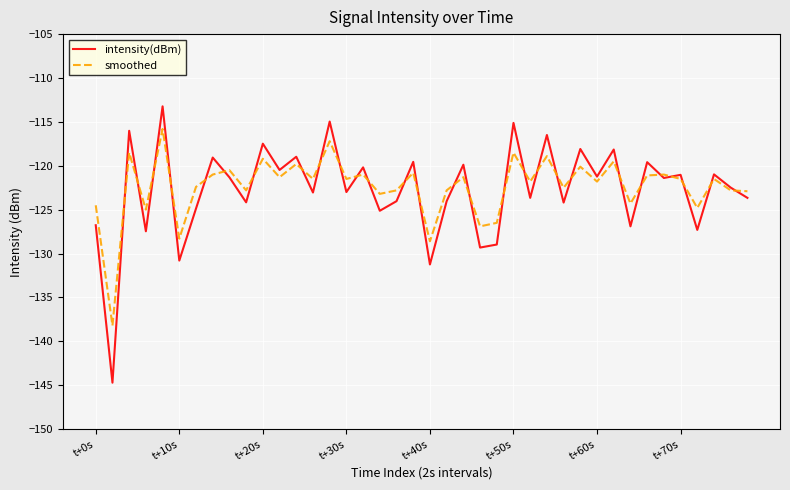

Which series has the widest spread of values?

intensity(dBm)